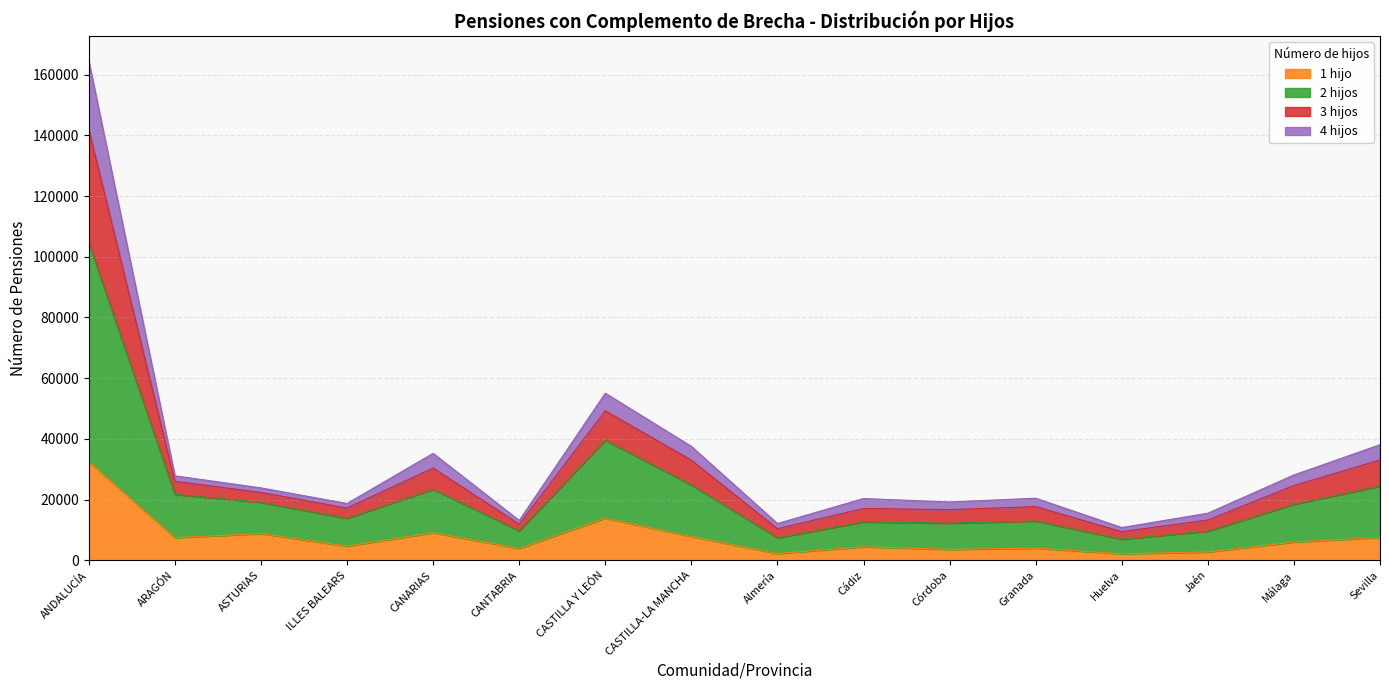

Is it true that 1 hijo equals 7429 at ARAGÓN?

True